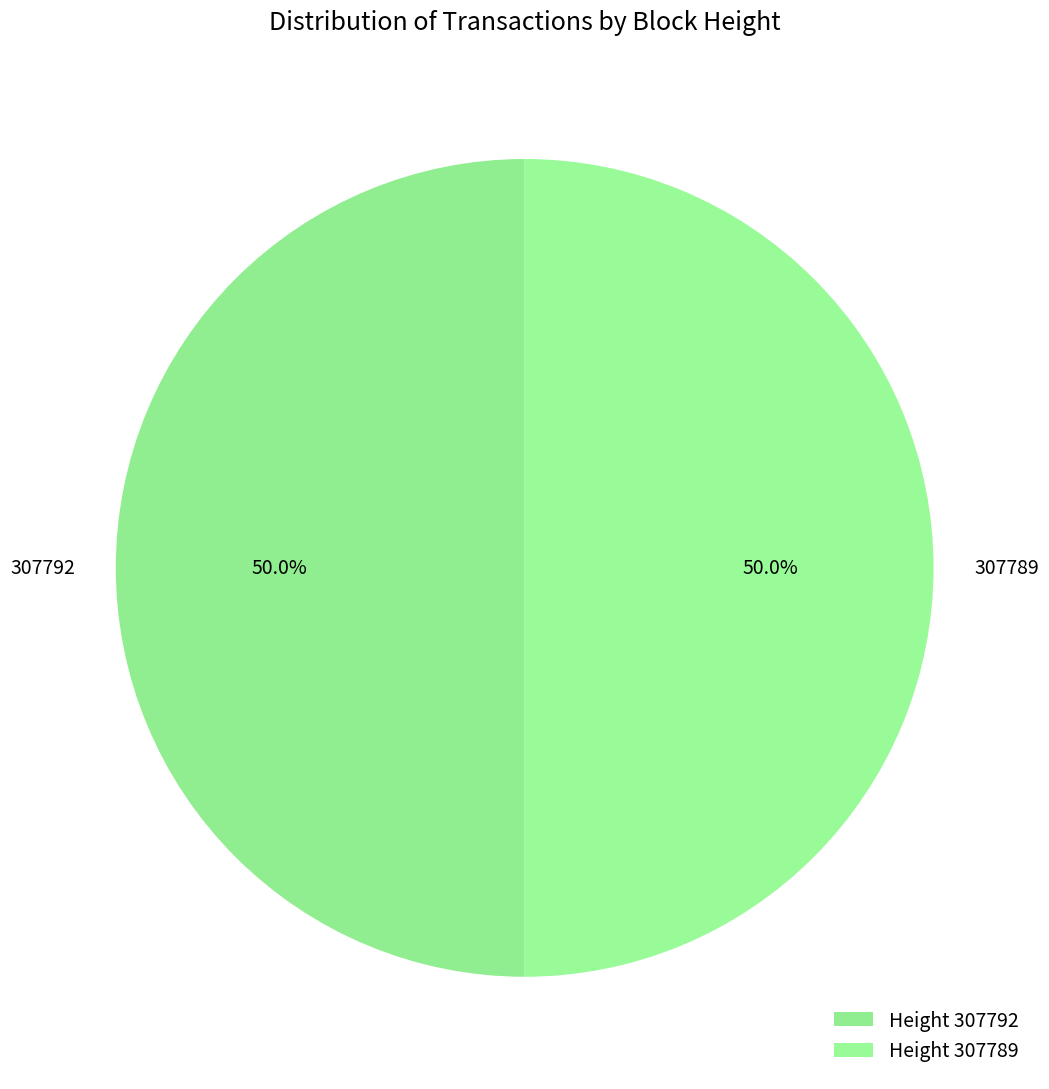

To the nearest percent, what percentage of the pie is 307789?

50%